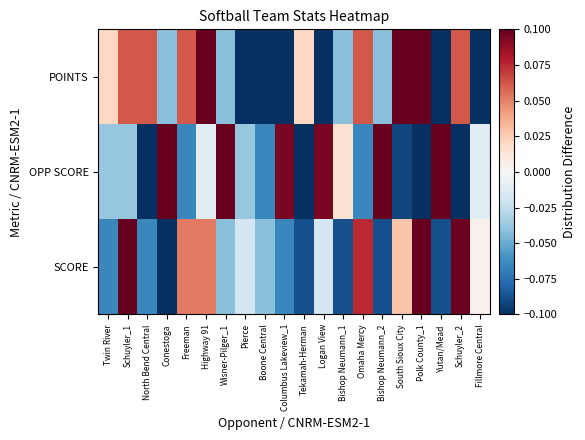

How many distinct data groups are displayed?

3